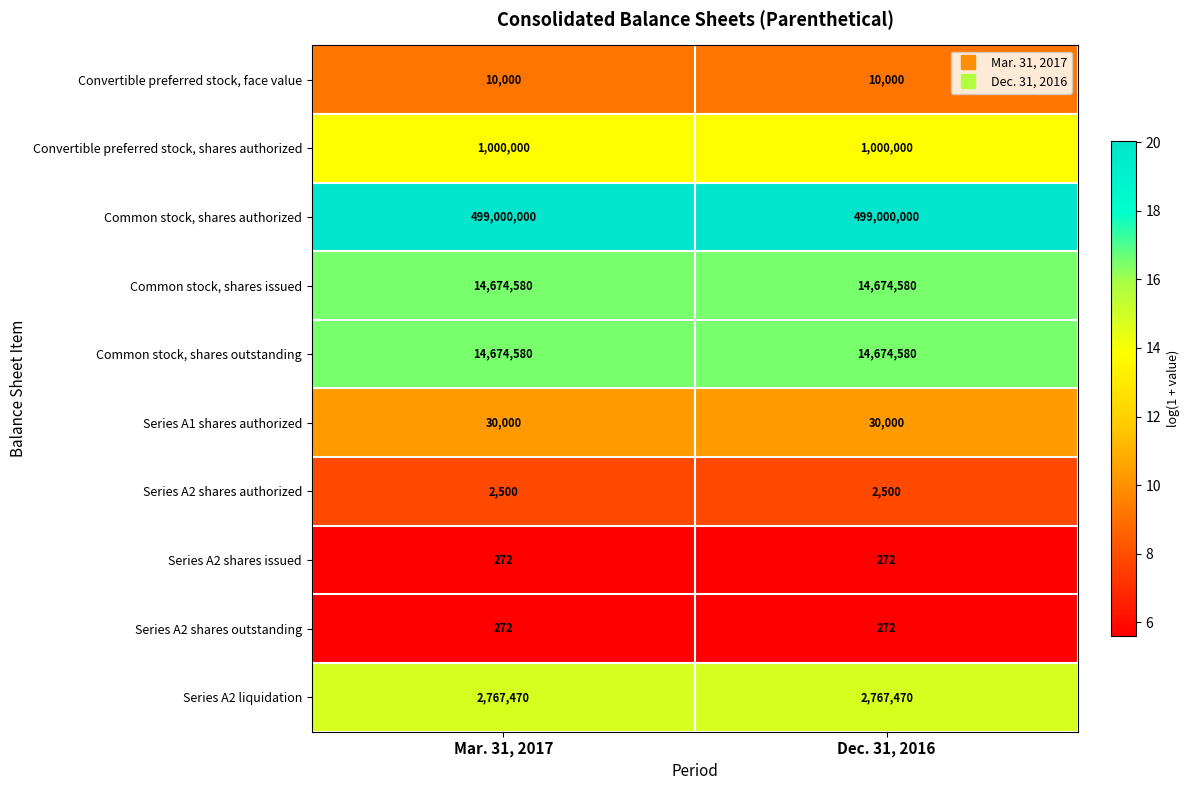

What value does the Convertible preferred stock, face value series have at Mar. 31, 2017?

10000